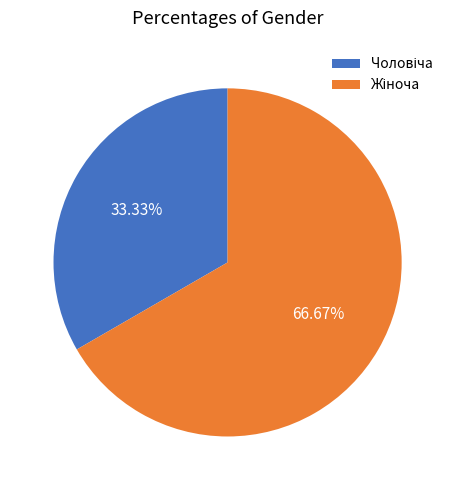

Is there any slice that represents more than half of the pie?

Yes